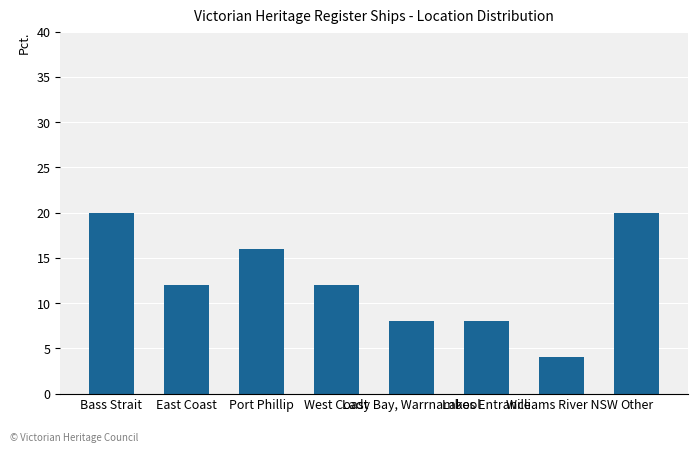

Where does the data first go above 12?

Bass Strait